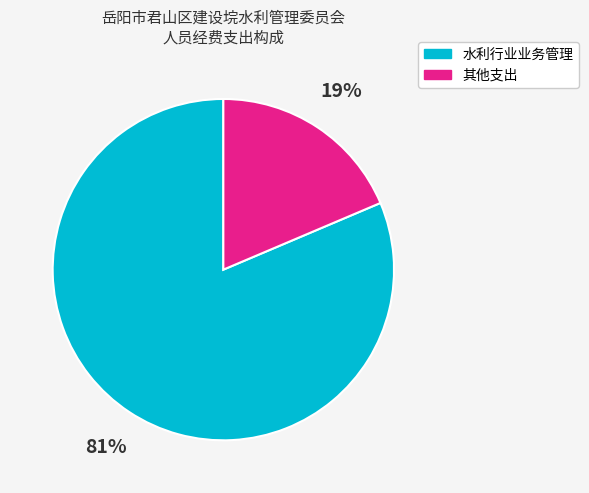

Count the number of slices in the pie.

2